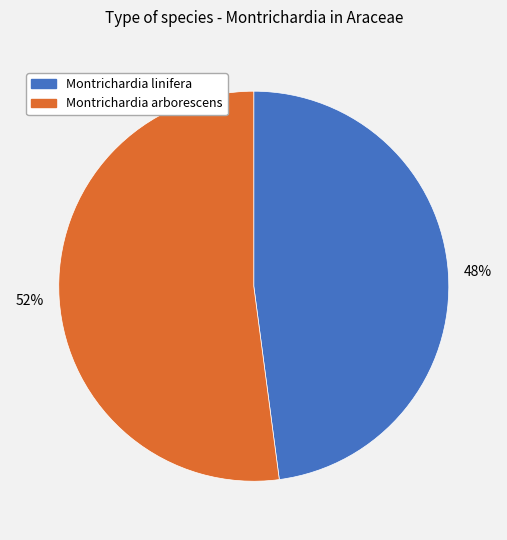

Approximately how many times larger is the value at Montrichardia linifera compared to Montrichardia arborescens?

0.9